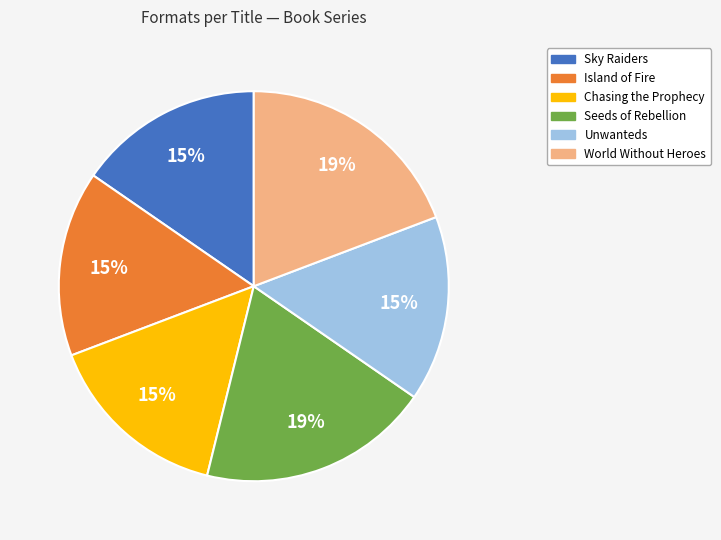

To the nearest percent, what is the average slice percentage?

17%